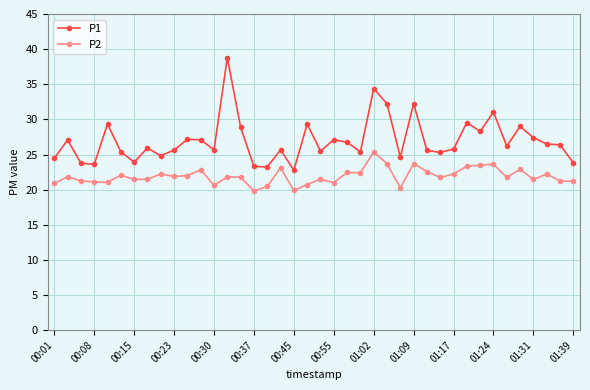

True or false: P2 and P1 cross at least once.

False